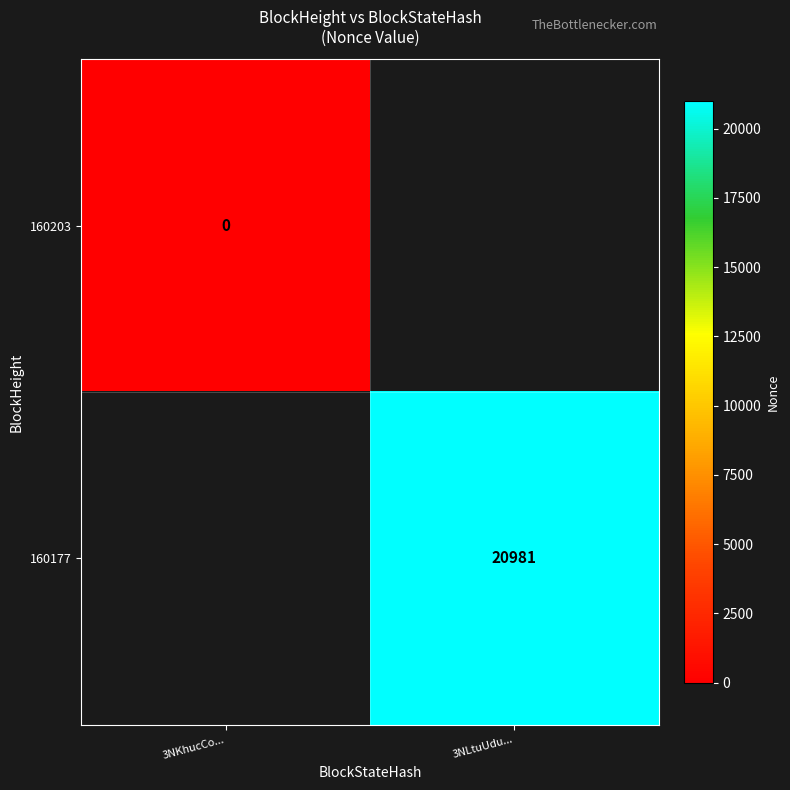

The 160177 series shows 13544 at 3NLtuUdu.... True or false?

False